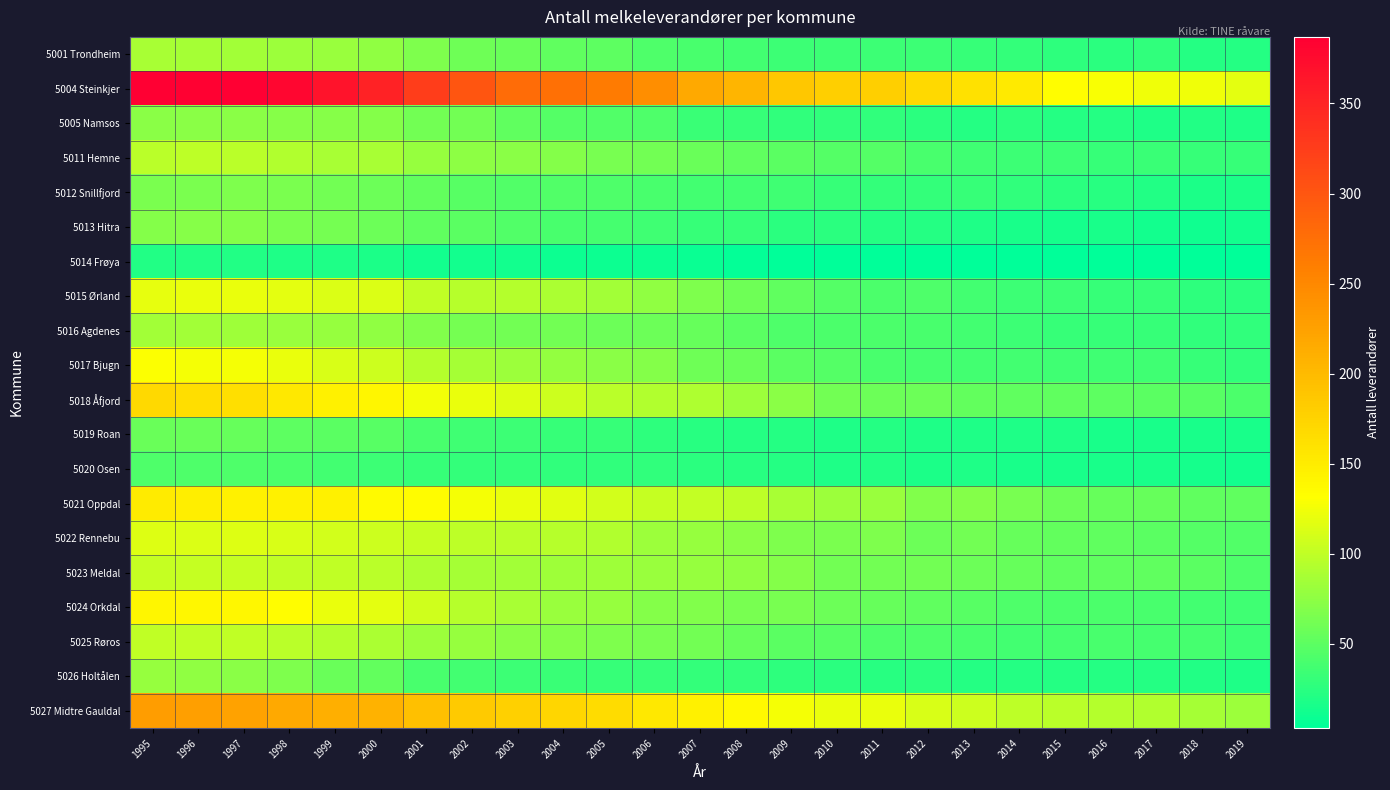

Rank the series by their maximum value, from lowest to highest.

5014 Frøya, 5020 Osen, 5019 Roan, 5012 Snillfjord, 5013 Hitra, 5005 Namsos, 5026 Holtålen, 5016 Agdenes, 5001 Trondheim, 5011 Hemne, 5025 Røros, 5023 Meldal, 5022 Rennebu, 5015 Ørland, 5017 Bjugn, 5024 Orkdal, 5021 Oppdal, 5018 Åfjord, 5027 Midtre Gauldal, 5004 Steinkjer